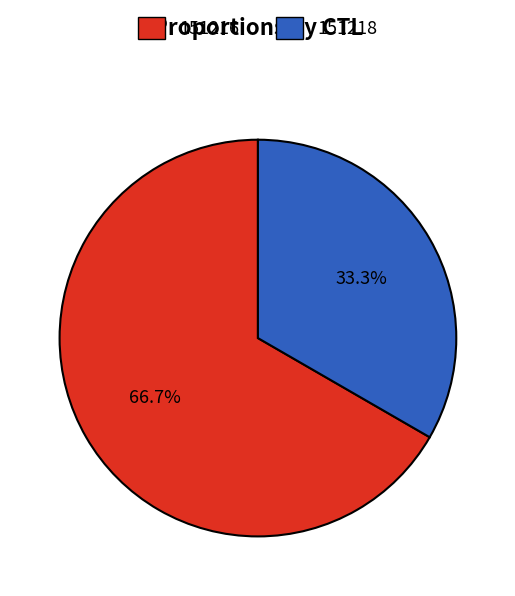

To the nearest percent, what is the difference between the 151216 and 151218 slice percentages?

33%